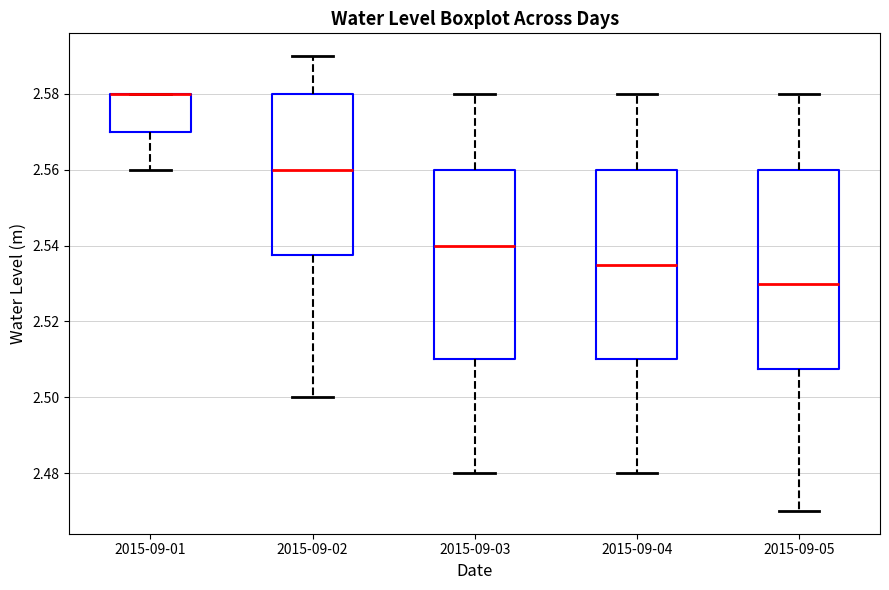

Reading left to right, read every box against the y-axis: the position of its median line, the range the box covers, and the ends of its whiskers. The values are not printed on the chart, so give them approximately, as read against the axis.

2015-09-01: median 2.580 (drawn on the box's upper edge), box 2.570 to 2.580, whiskers 2.560 to 2.580
2015-09-02: median 2.560, box 2.538 to 2.580, whiskers 2.500 to 2.590
2015-09-03: median 2.540, box 2.510 to 2.560, whiskers 2.480 to 2.580
2015-09-04: median 2.536, box 2.510 to 2.560, whiskers 2.480 to 2.580
2015-09-05: median 2.530, box 2.508 to 2.560, whiskers 2.470 to 2.580